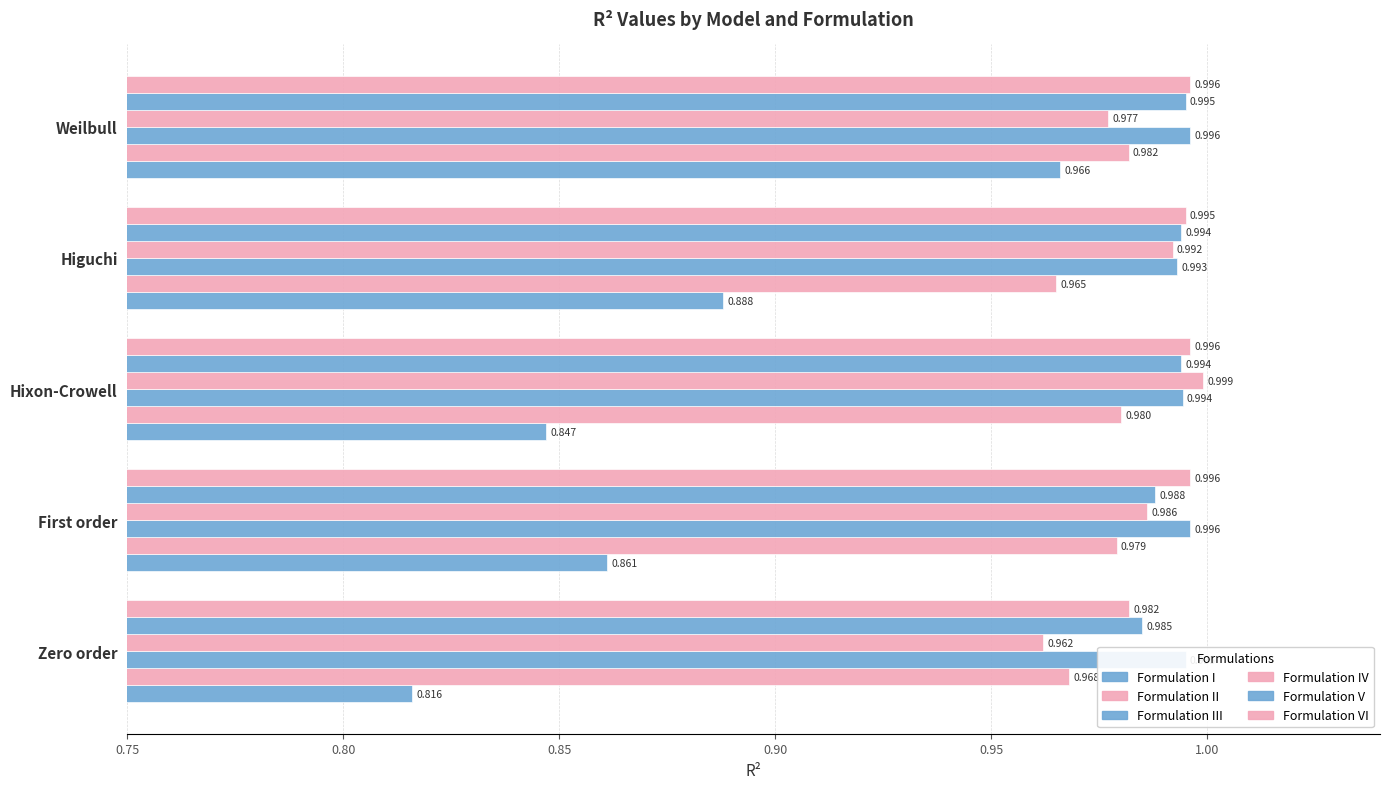

What is the value of the II bar at the 5th from the left?

1.0